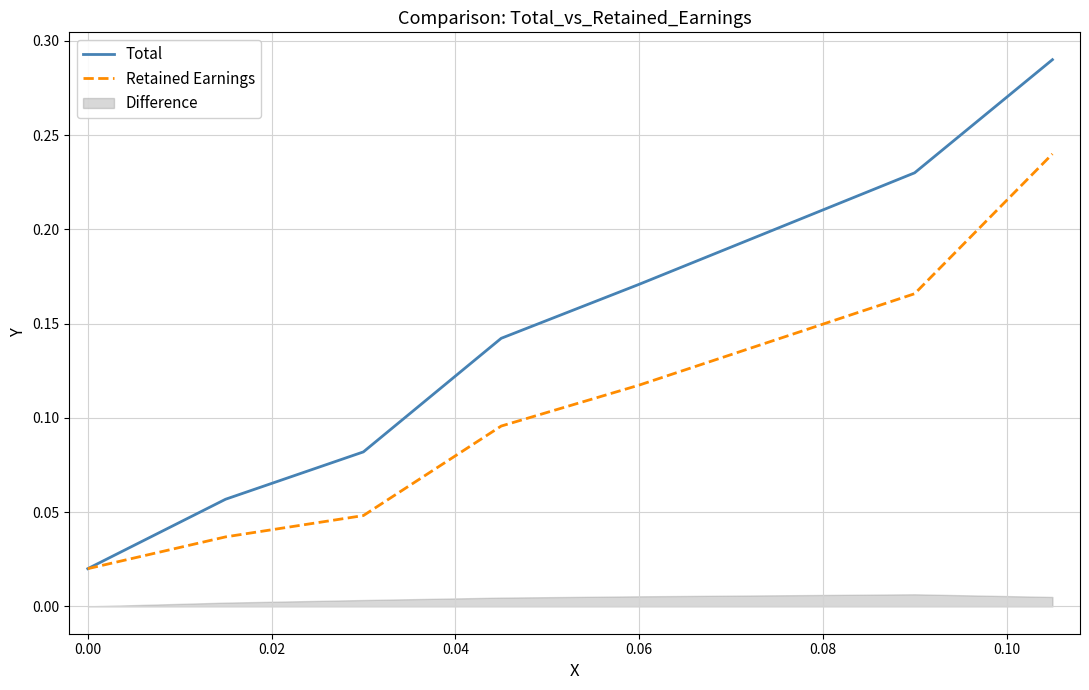

How many lines are shown in the chart?

2